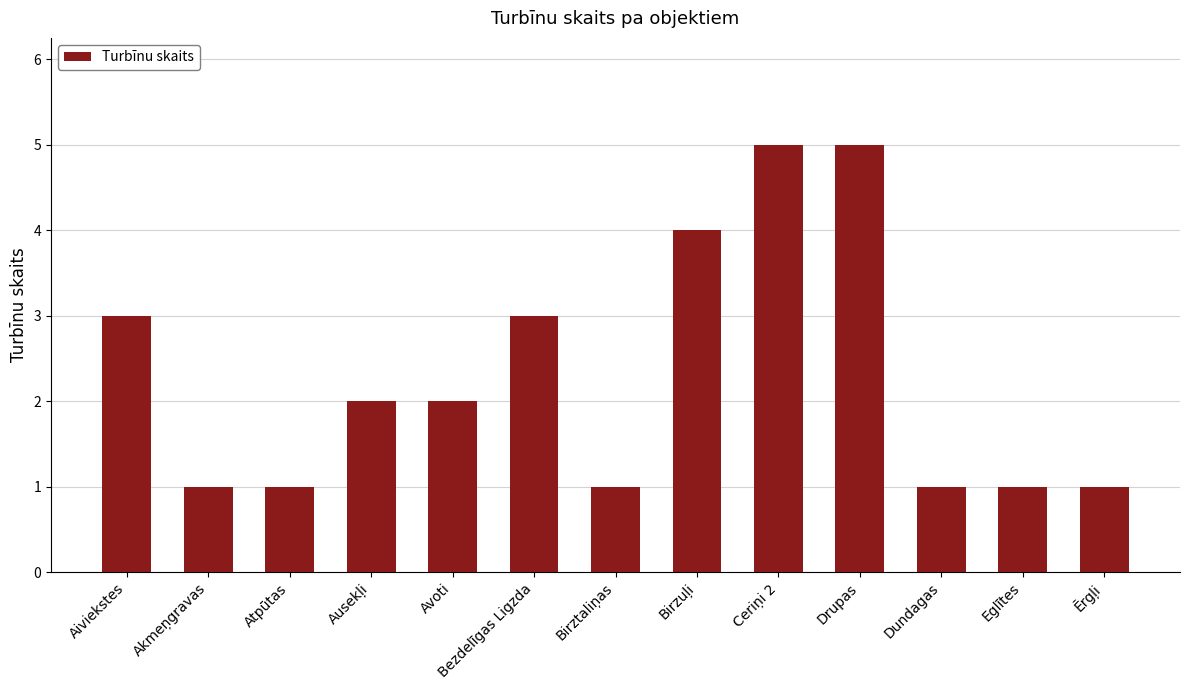

The value at Ausekļi is 3. True or false?

False